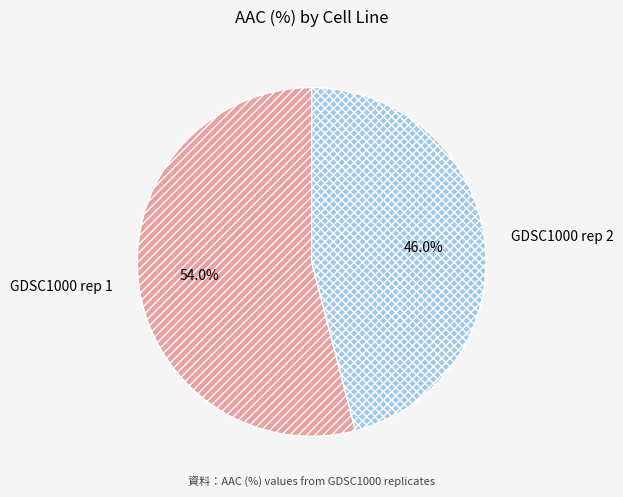

To the nearest percent, what is the difference between the GDSC1000 rep 2 and GDSC1000 rep 1 slice percentages?

8%